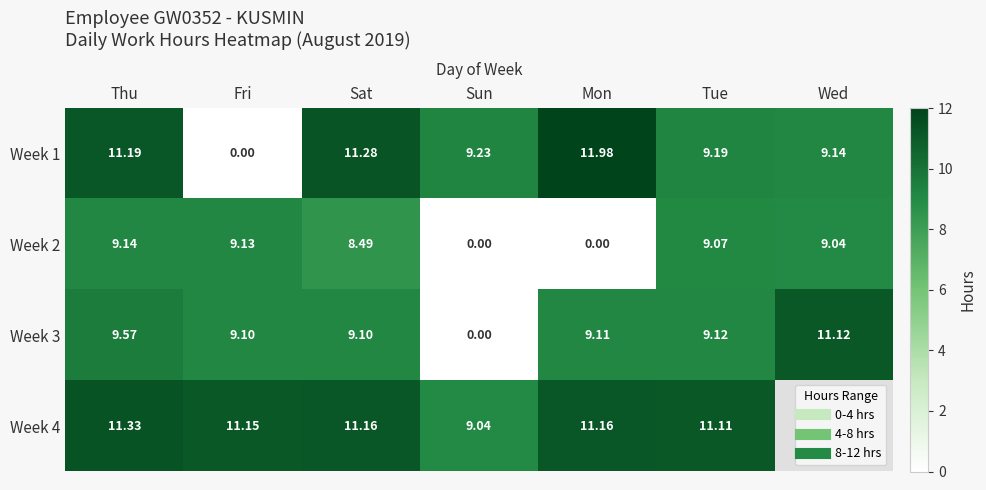

List the labels in order of Week 4 value, largest first.

Thu, Sat, Mon, Fri, Tue, Wed, Sun